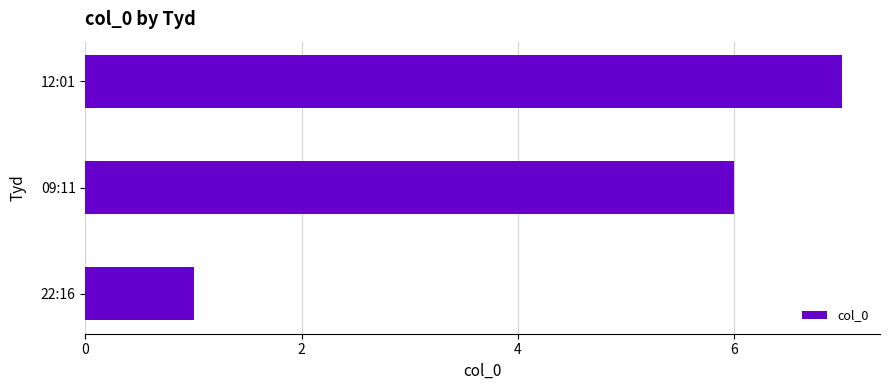

Which label corresponds to the largest value in the chart?

12:01